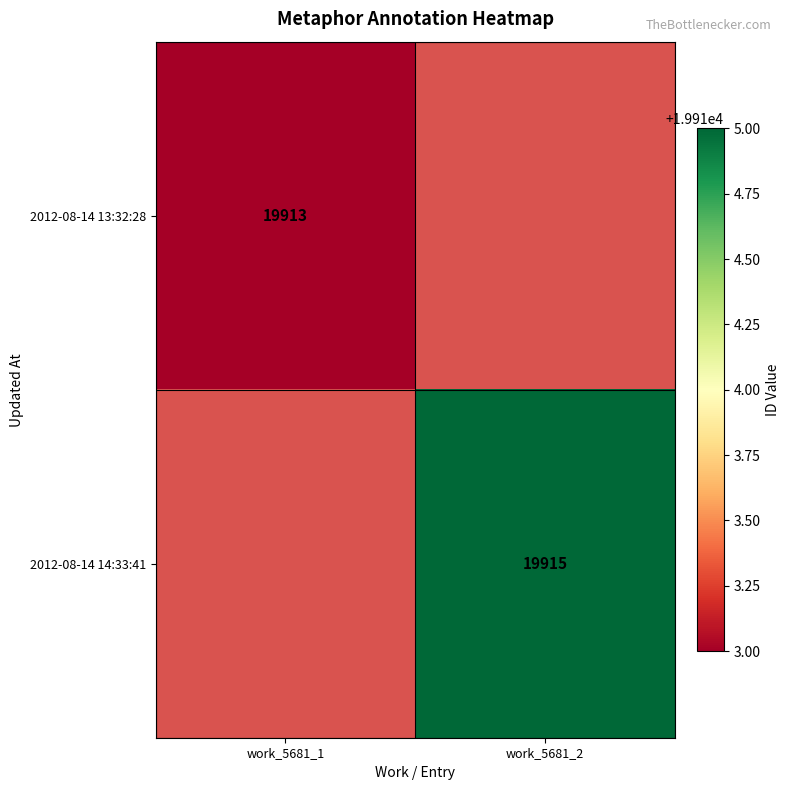

Is it true that 2012-08-14 14:33:41 equals 6061 at work_5681_2?

False